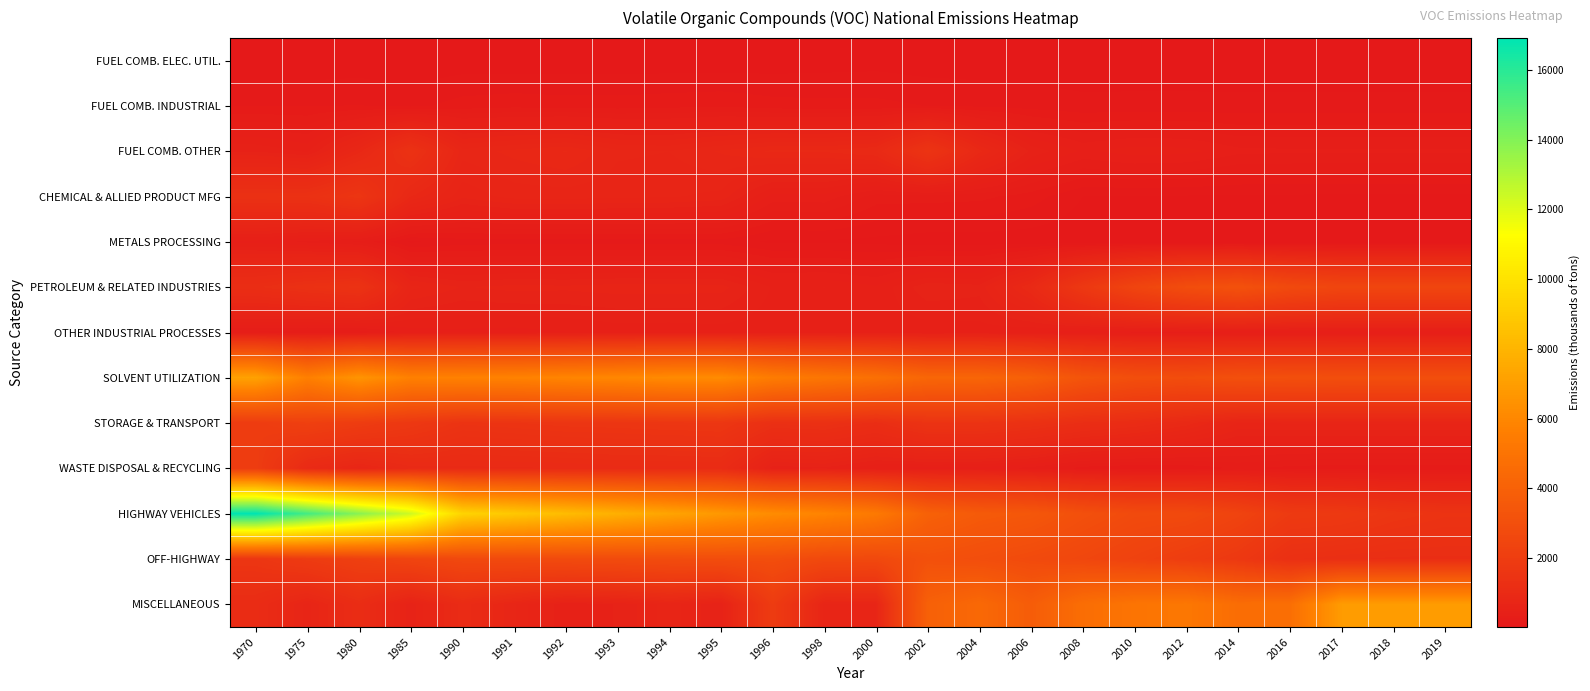

Which label corresponds to the largest value in the chart?

1970